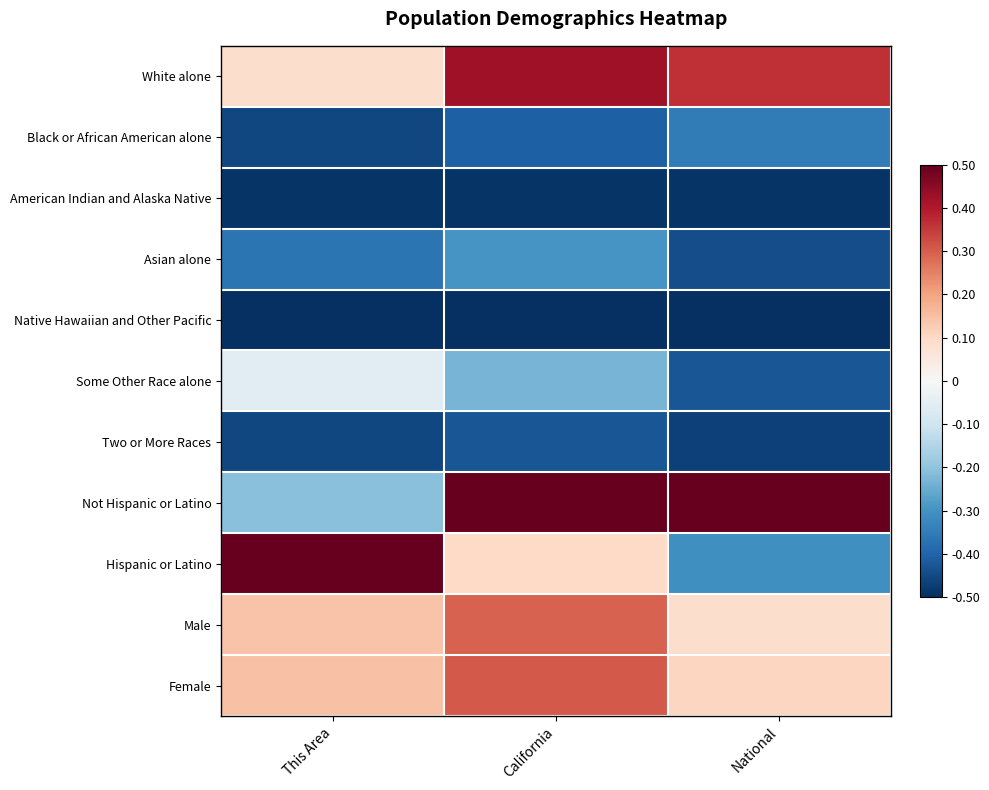

Reading right to left, extract all data points from this chart.

White alone: National=0.4	California=0.4	This Area=0.1
Black or African American alone: National=-0.4	California=-0.4	This Area=-0.5
American Indian and Alaska Native: National=-0.5	California=-0.5	This Area=-0.5
Asian alone: National=-0.4	California=-0.3	This Area=-0.4
Native Hawaiian and Other Pacific: National=-0.5	California=-0.5	This Area=-0.5
Some Other Race alone: National=-0.4	California=-0.2	This Area=-0.1
Two or More Races: National=-0.5	California=-0.4	This Area=-0.5
Not Hispanic or Latino: National=0.5	California=0.5	This Area=-0.2
Hispanic or Latino: National=-0.3	California=0.1	This Area=0.5
Male: National=0.1	California=0.3	This Area=0.1
Female: National=0.1	California=0.3	This Area=0.1